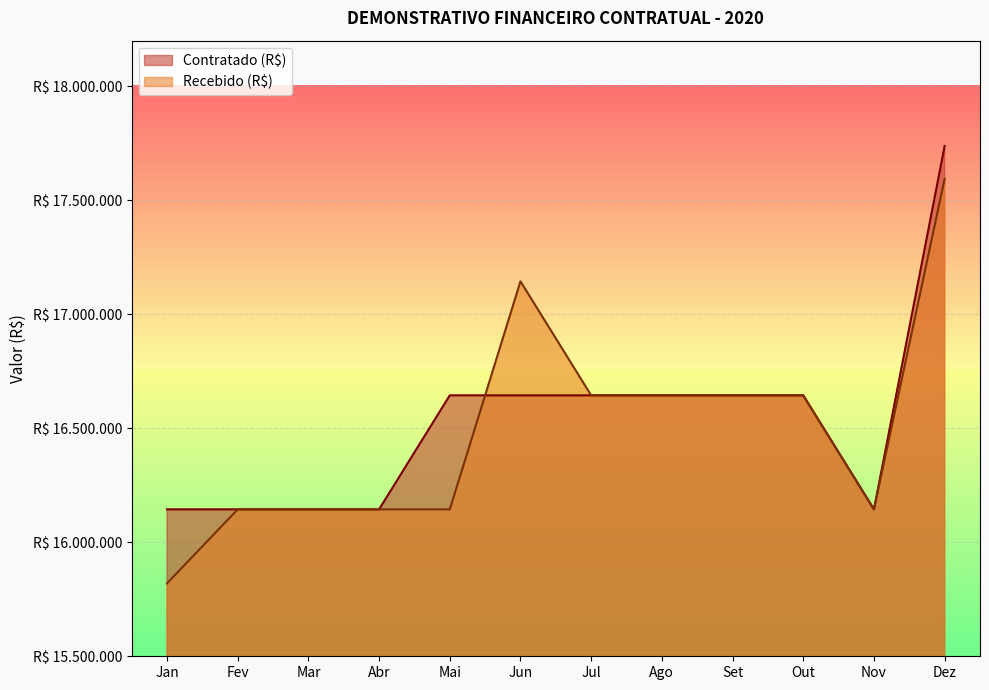

Does the chart display data point markers on the line(s)?

No